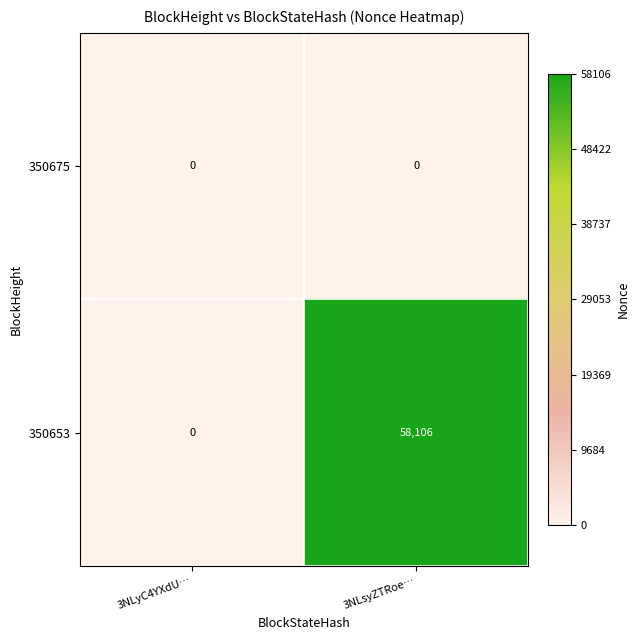

Which category has the lowest value in the 350653 series?

3NLyC4YXdU…